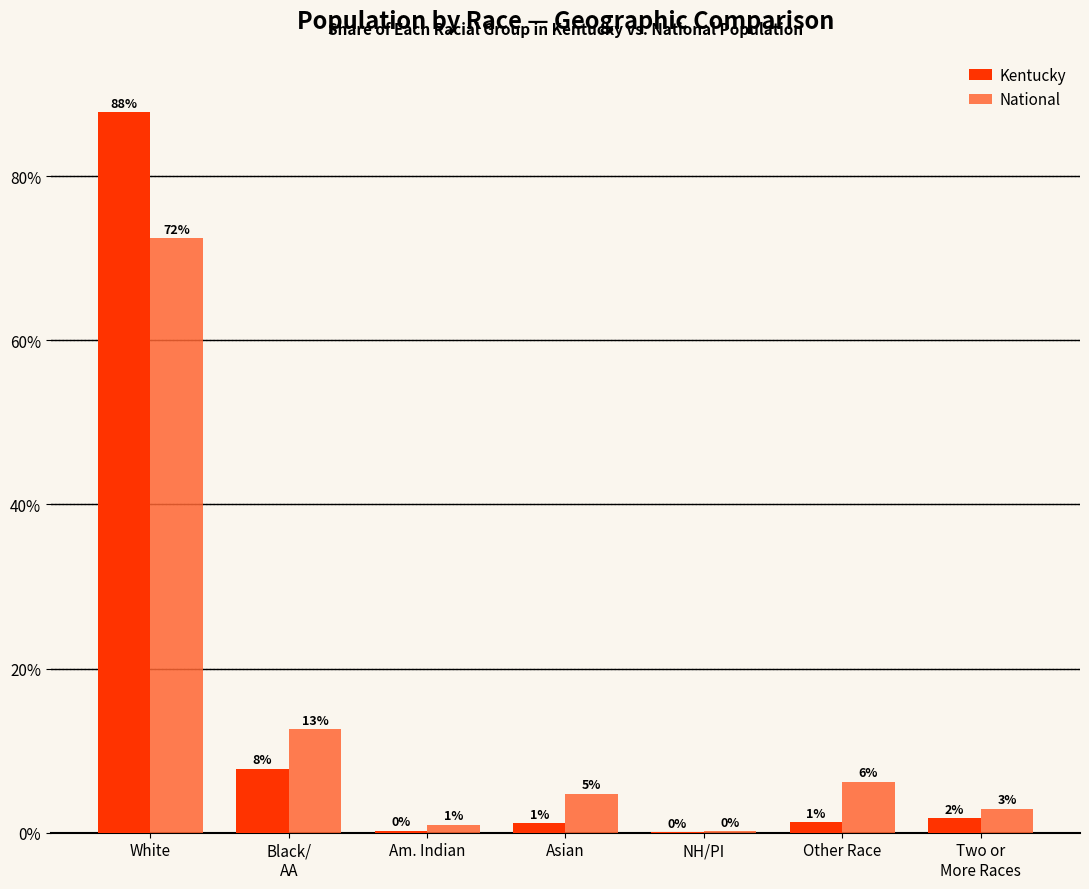

What is the difference between the second highest and second lowest values in the National series?

11.7